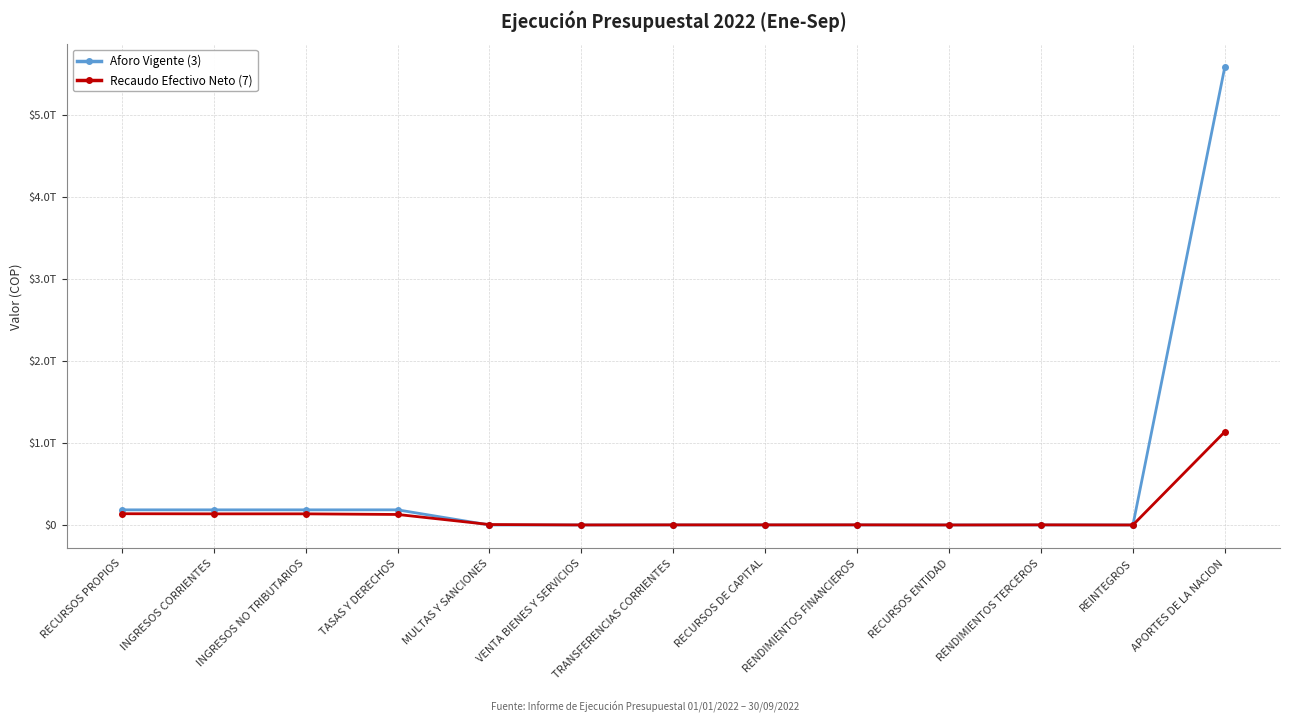

Between INGRESOS CORRIENTES and REINTEGROS, which series saw the biggest shift?

Aforo Vigente (3)